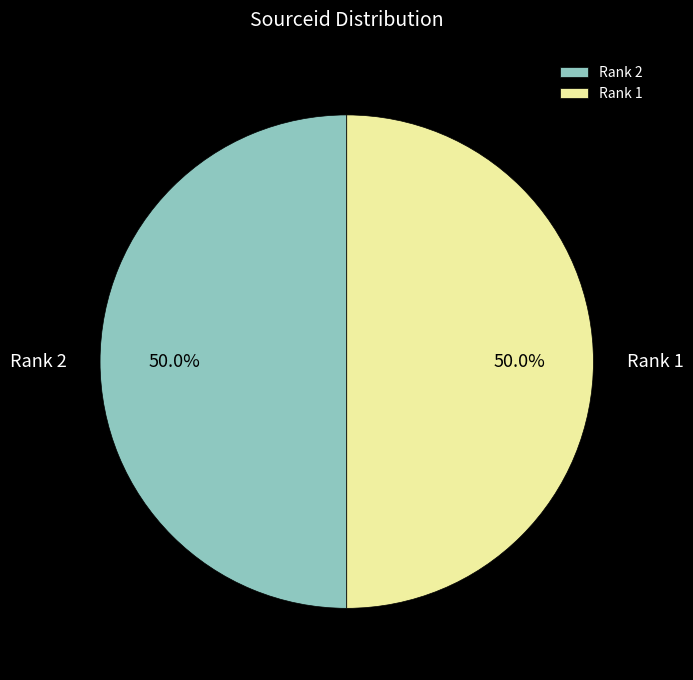

What is the ratio of the value at Rank 2 to the value at Rank 1?

1.0